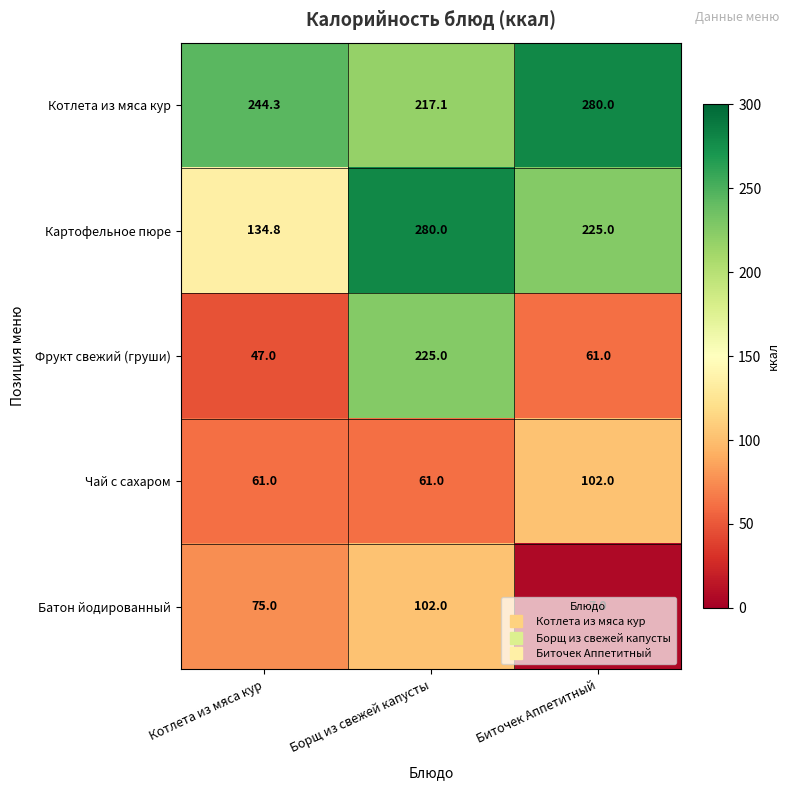

Rank the series at Котлета из мяса кур from highest to lowest value.

Котлета из мяса кур, Картофельное пюре, Батон йодированный, Чай с сахаром, Фрукт свежий (груши)